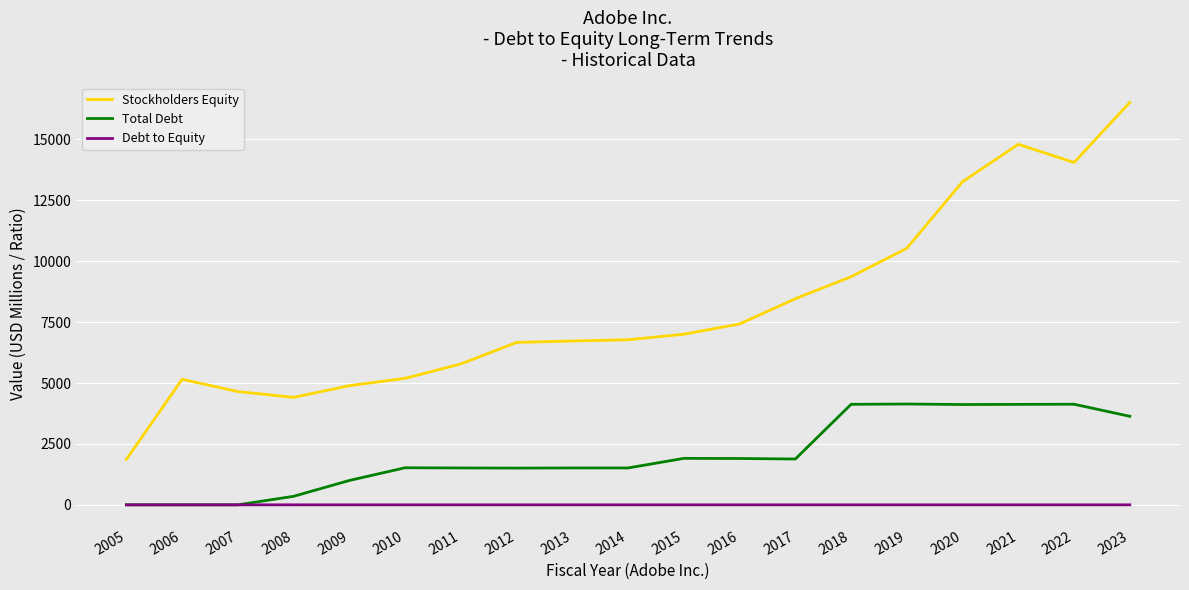

What is the average value of the Stockholders Equity series?

8079.8